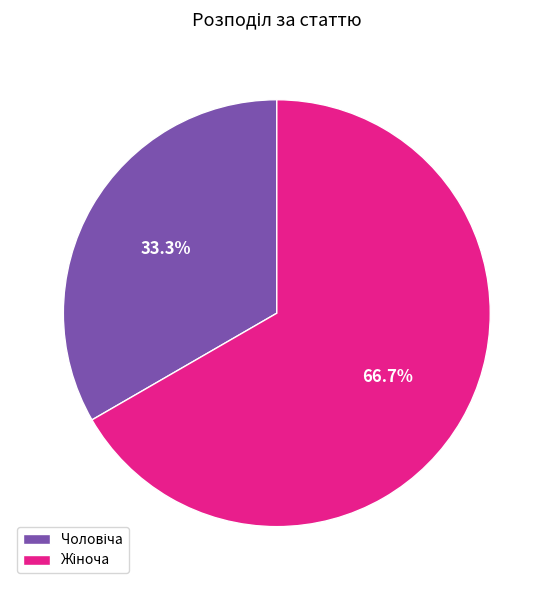

Is there any slice that represents more than half of the pie?

Yes